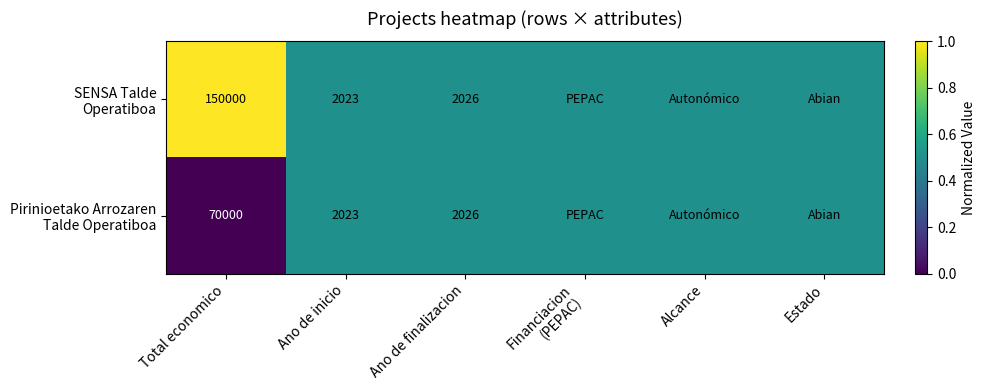

What is the total value across all series at Ano de inicio?

4046.0